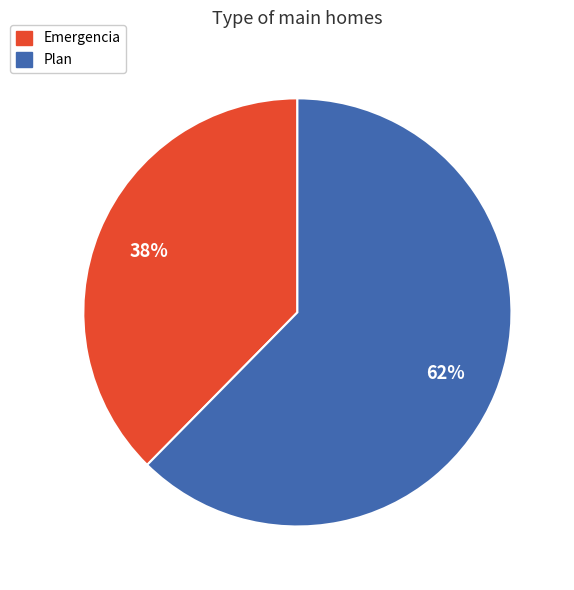

Which slice is the largest?

Plan